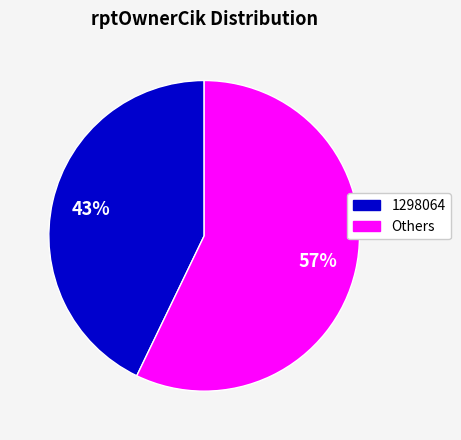

Does any single category account for the majority?

Yes